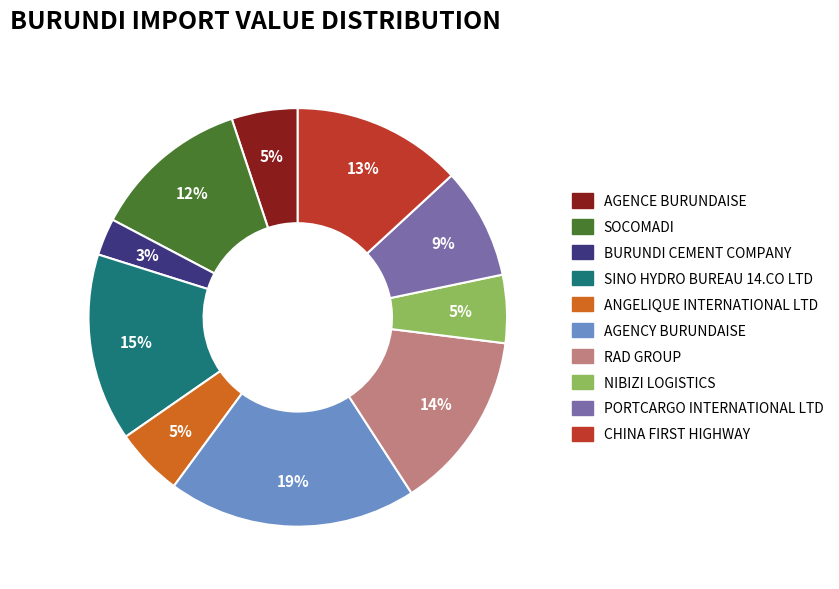

To the nearest percent, what is the combined percentage of PORTCARGO INTERNATIONAL LTD and NIBIZI LOGISTICS?

14%